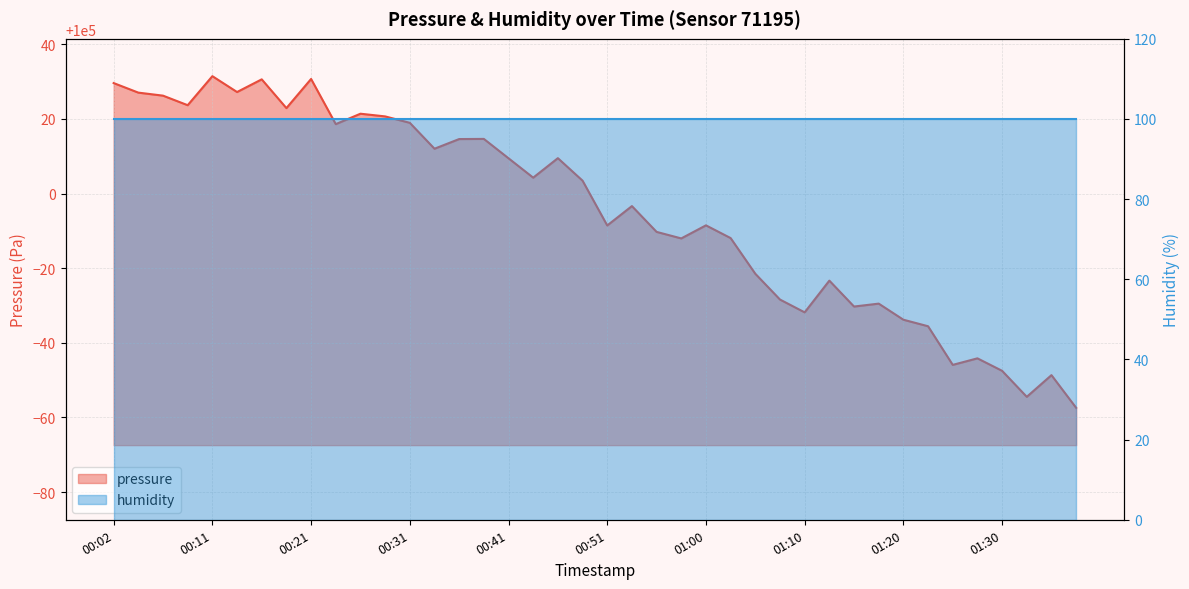

What is the ratio of the value at 00:33 to the value at 00:24?

1.0